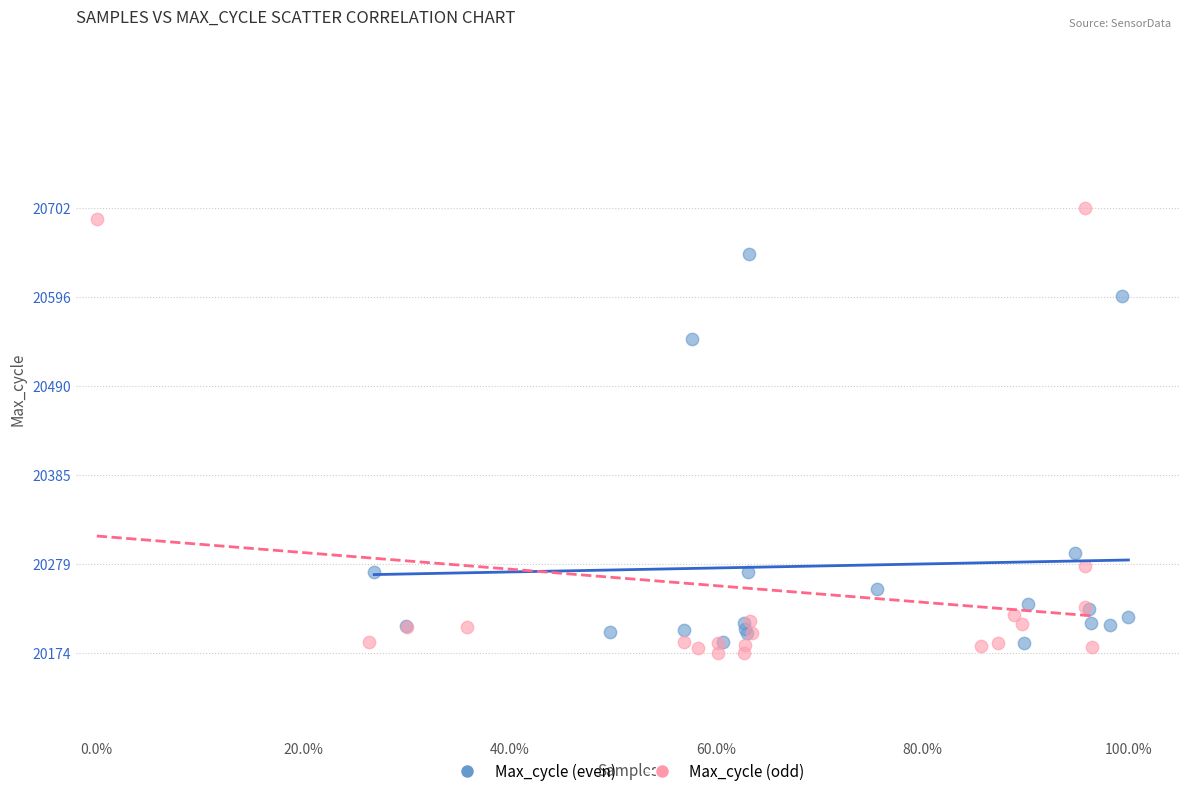

Which series reaches the maximum Y coordinate?

Max_cycle (odd)